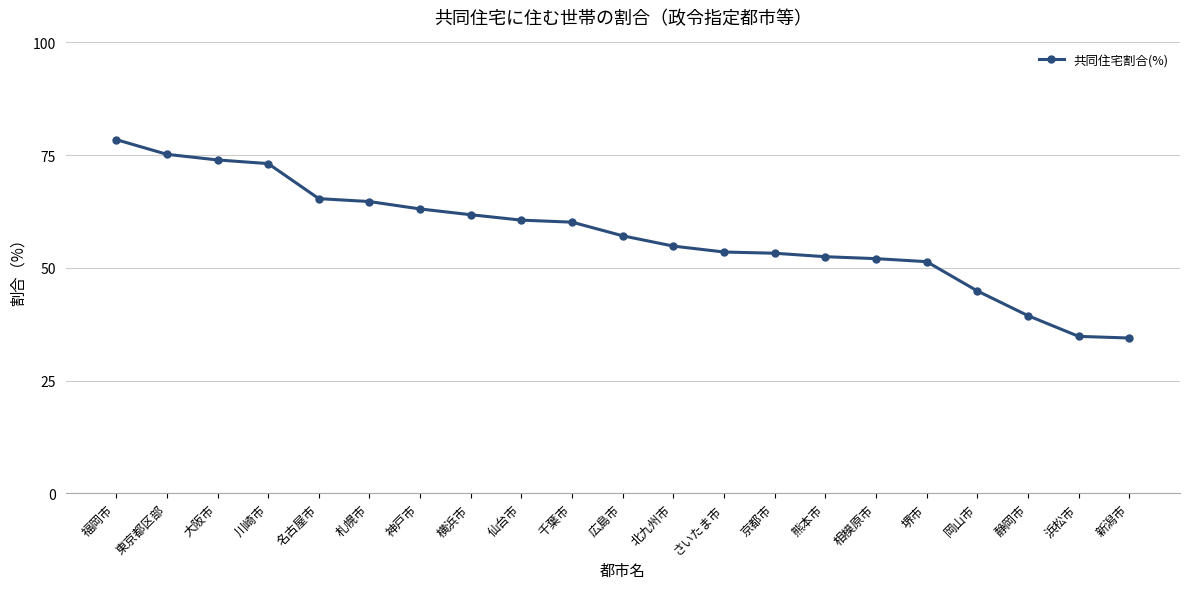

How many data points are less than 57?

10